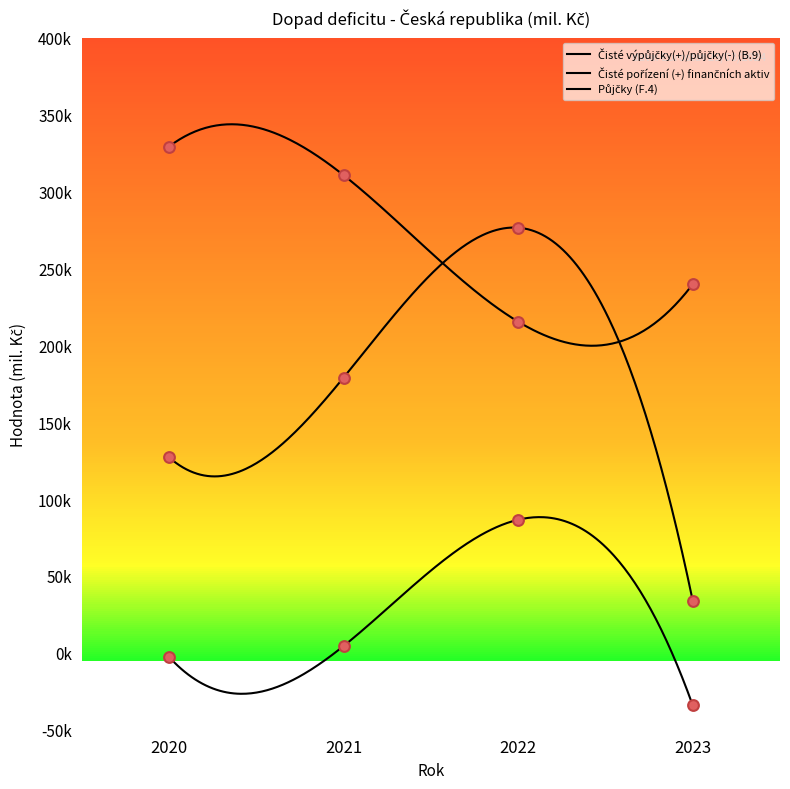

Which series reaches the maximum Y coordinate?

Čisté výpůjčky(+)/půjčky(-) (B.9)